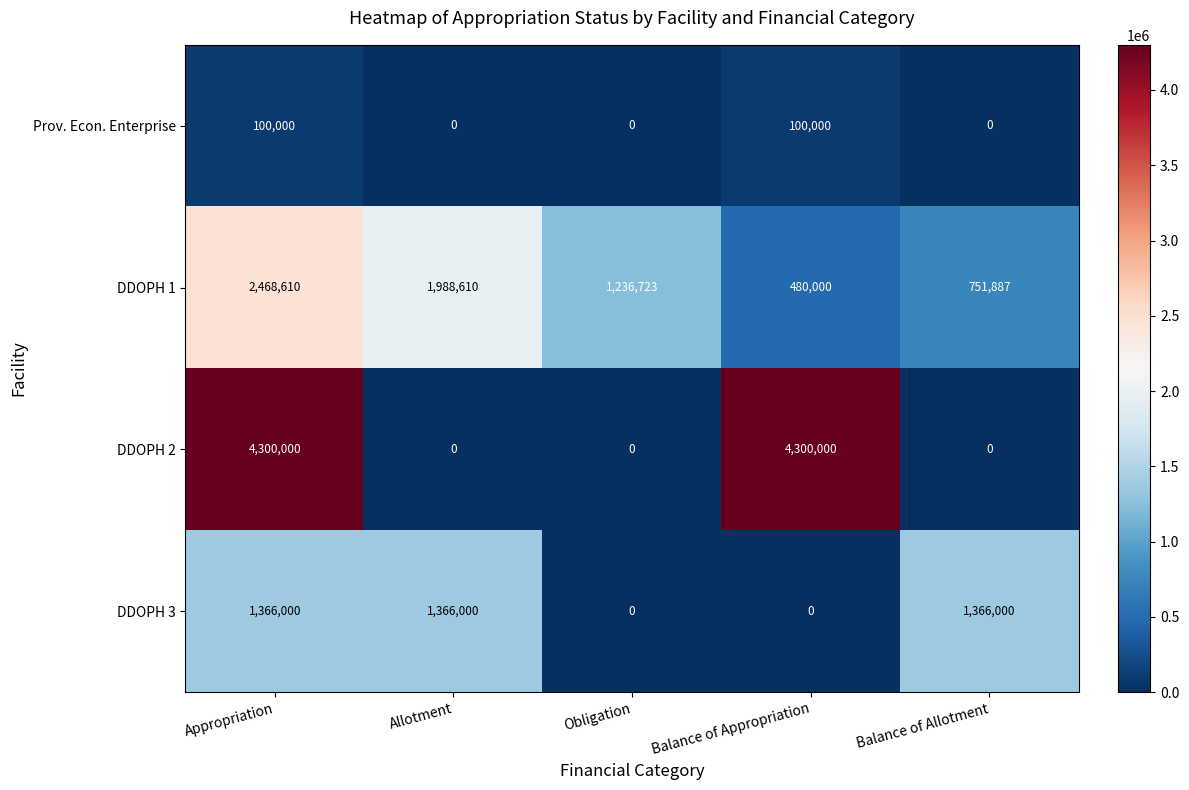

The value of Prov. Econ. Enterprise at Appropriation is 100000. True or false?

True